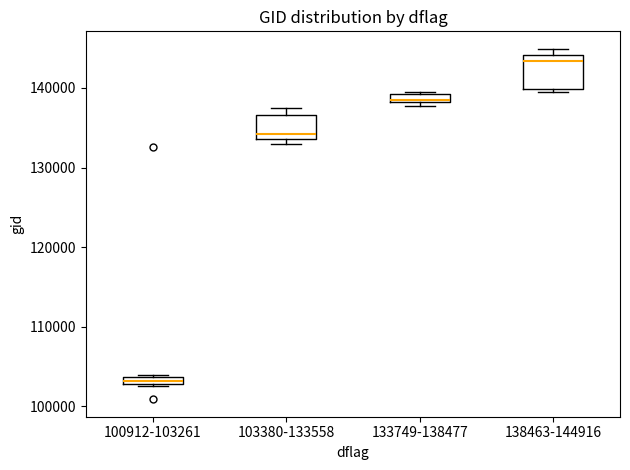

Which box's median line is the lowest?

100912-103261